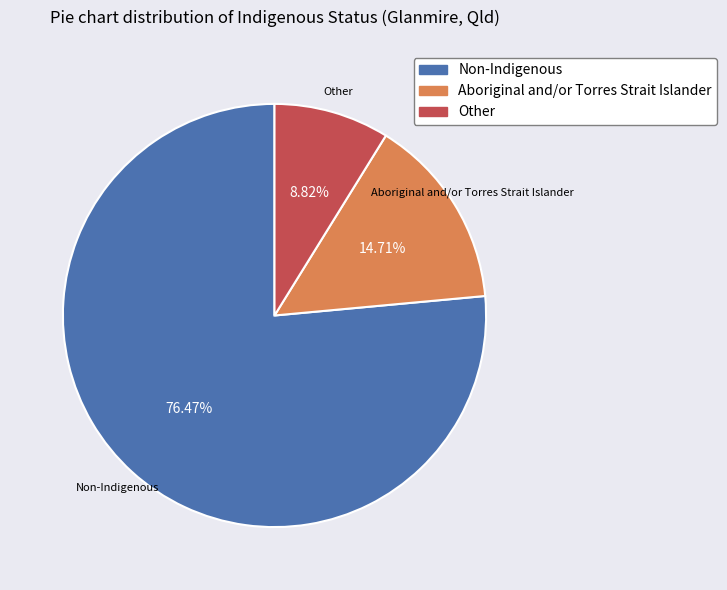

How many segments does this pie chart have?

3